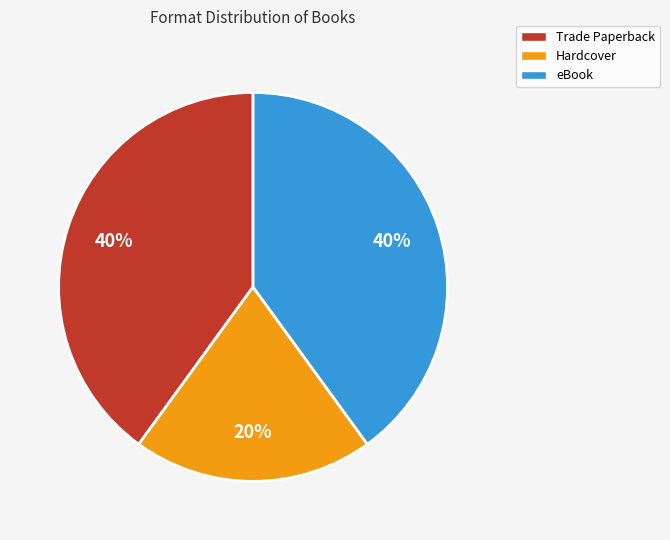

Which slice is the smallest?

Hardcover